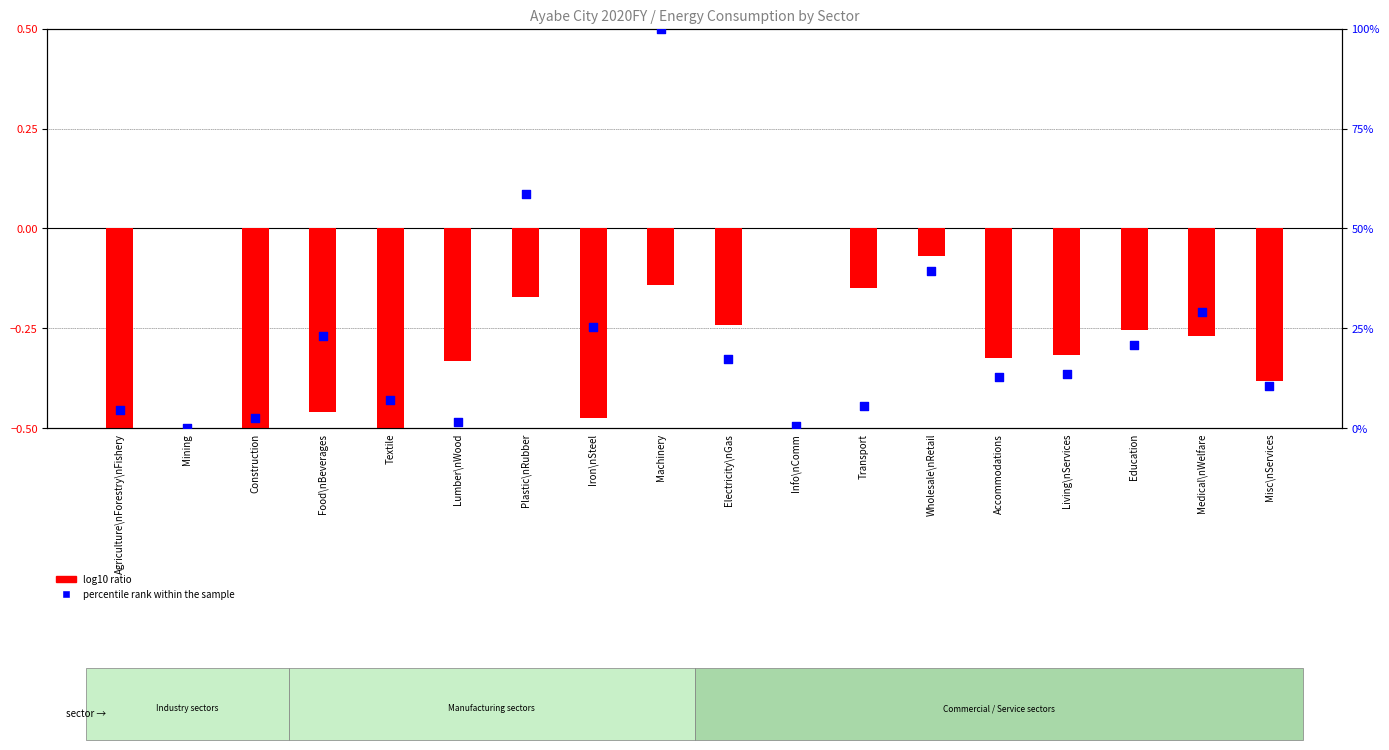

What is the total value across all series at Lumber\nWood?

1.2